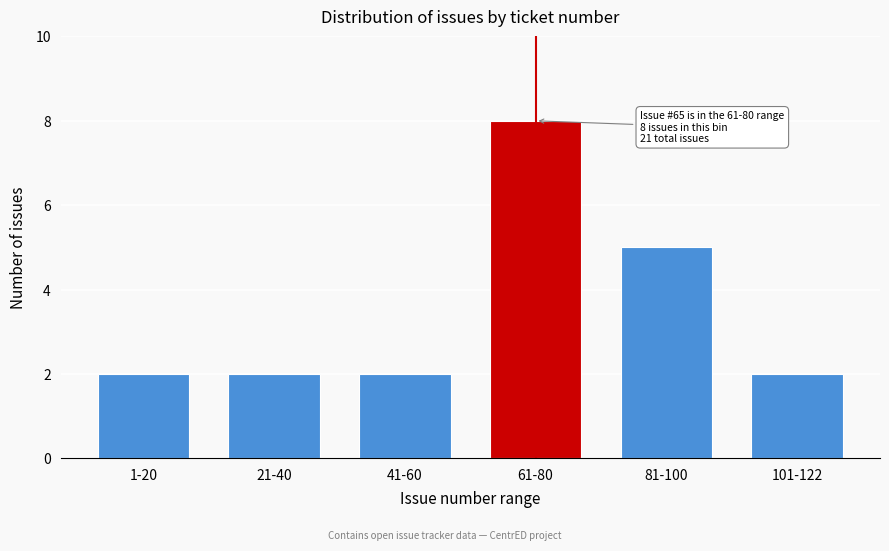

Reading left to right, extract all data points from this chart.

2	2	2	8	5	2